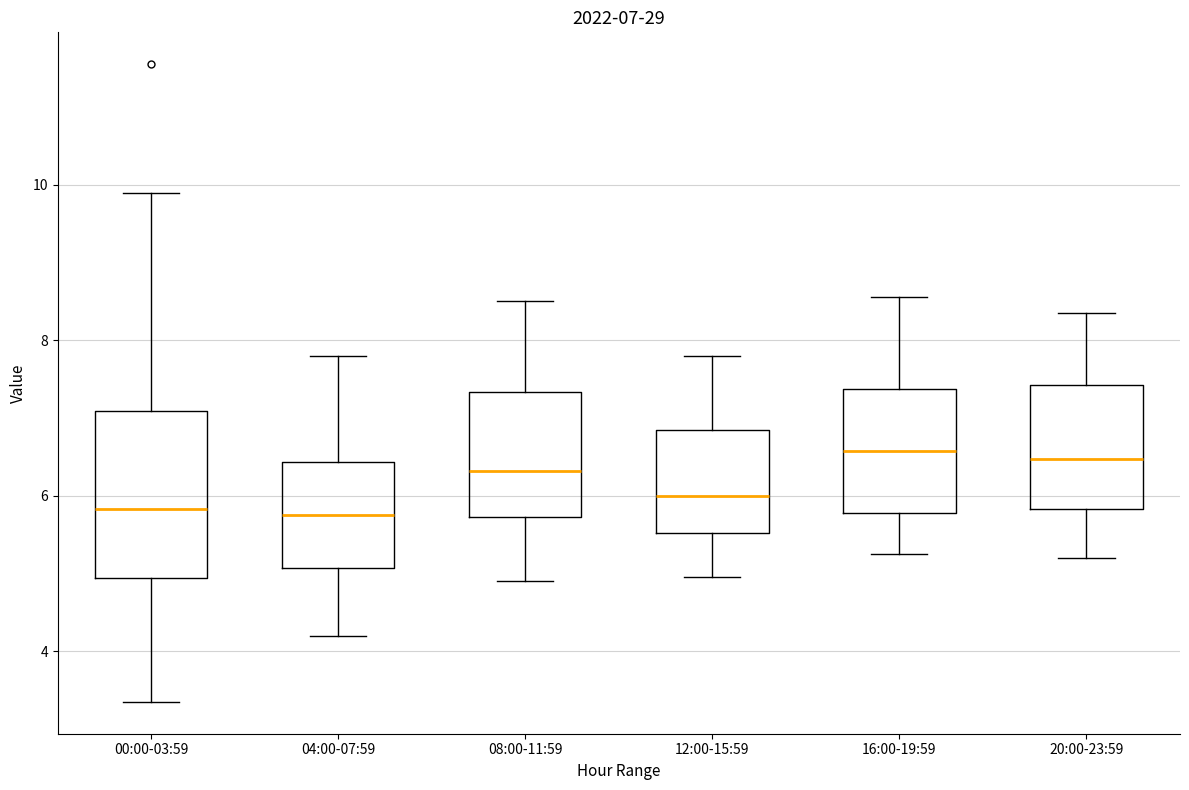

Which box is the tallest, from its lower edge to its upper edge?

00:00-03:59